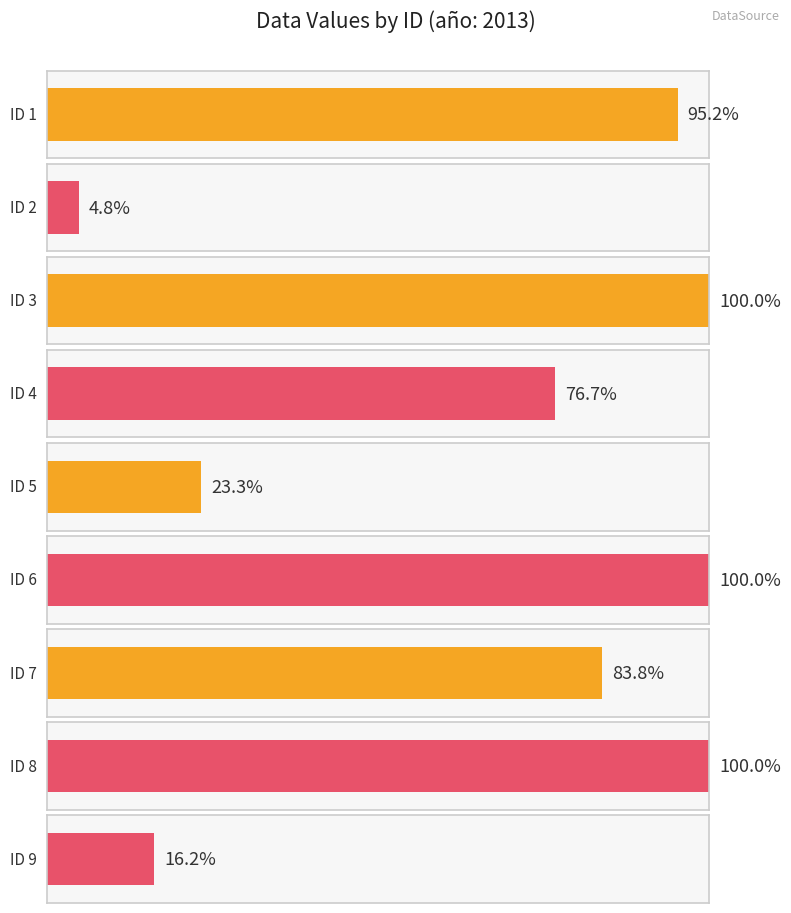

Between 8 and 4, which is larger?

8